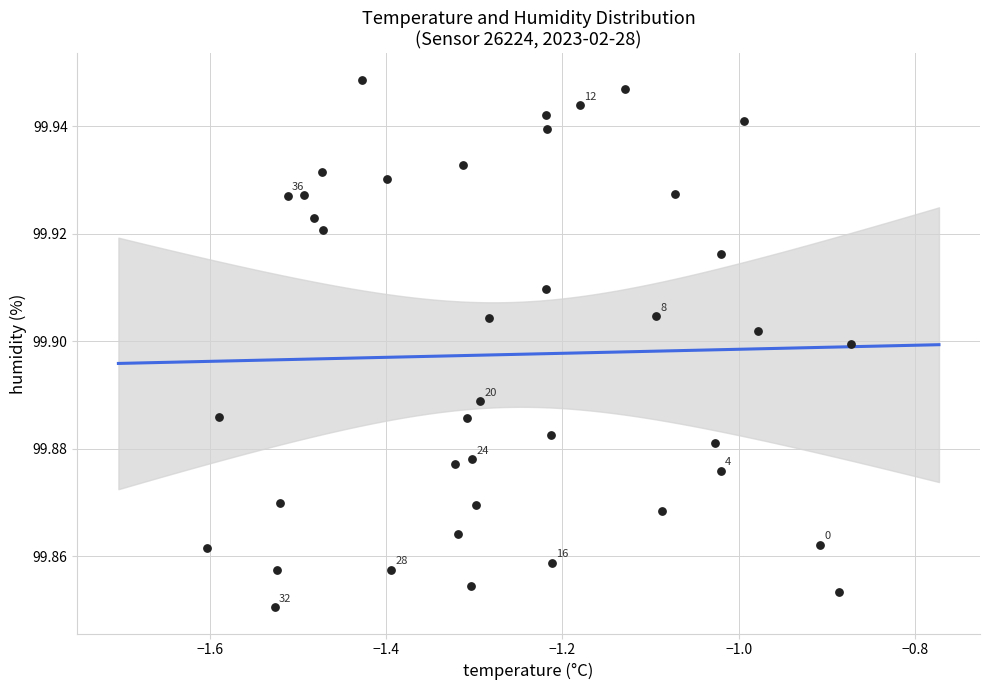

What is the range of X values (max minus min)?

0.7